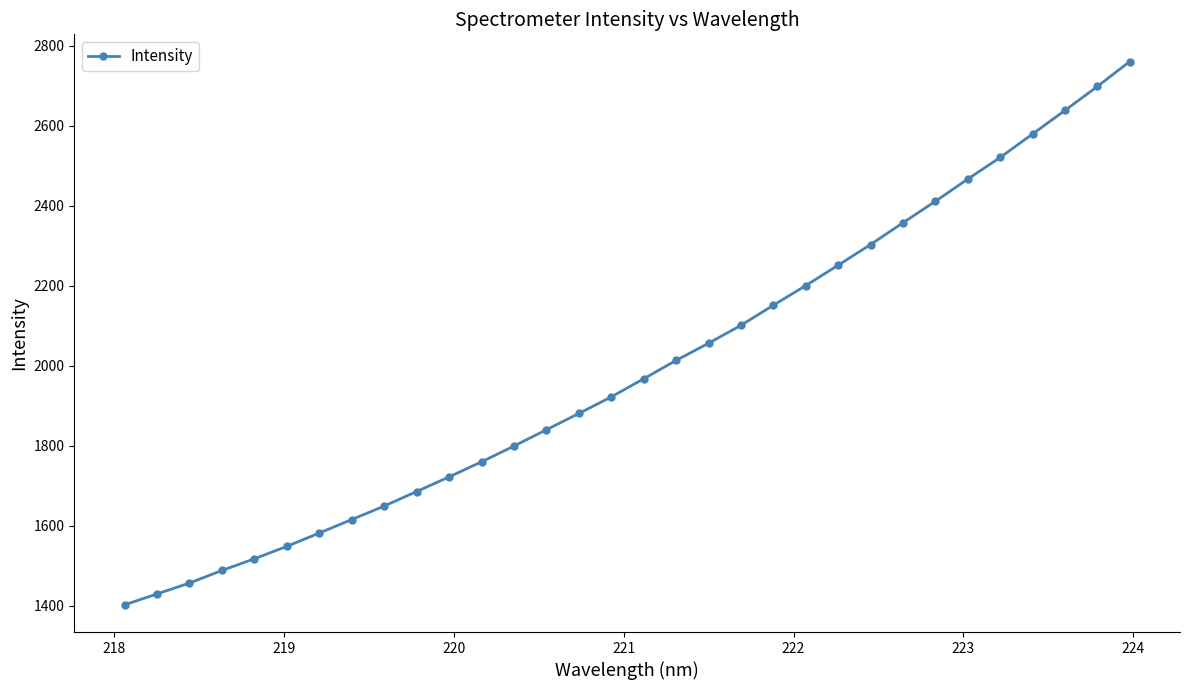

Reading left to right, what are all the values shown in this chart?

1402.4	1429.7	1456.9	1488.5	1517.6	1548.7	1582.1	1615.8	1649.5	1685.8	1722.4	1760.1	1799.4	1840.3	1881.0	1922.4	1967.7	2013.6	2056.5	2101.4	2151.6	2200.7	2251.8	2303.3	2357.8	2411.4	2467.0	2521.1	2579.8	2638.6	2698.6	2761.0